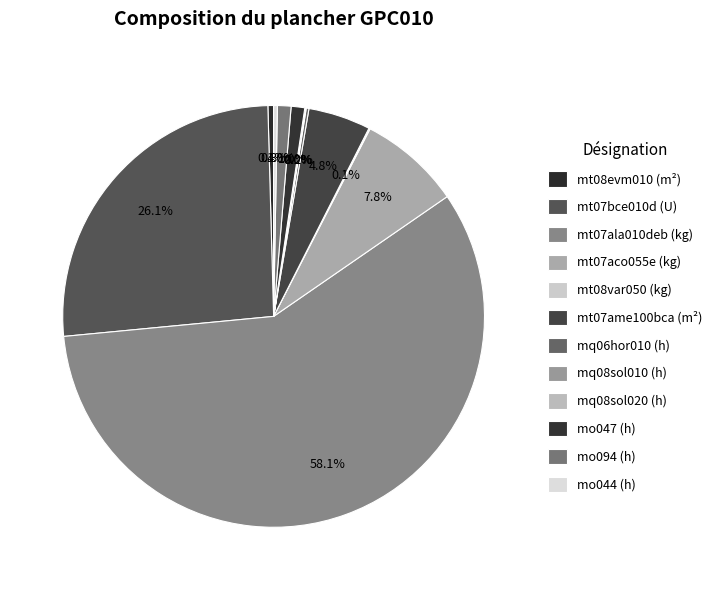

Is it true that mq06hor010 (h) is 6% of the pie?

False